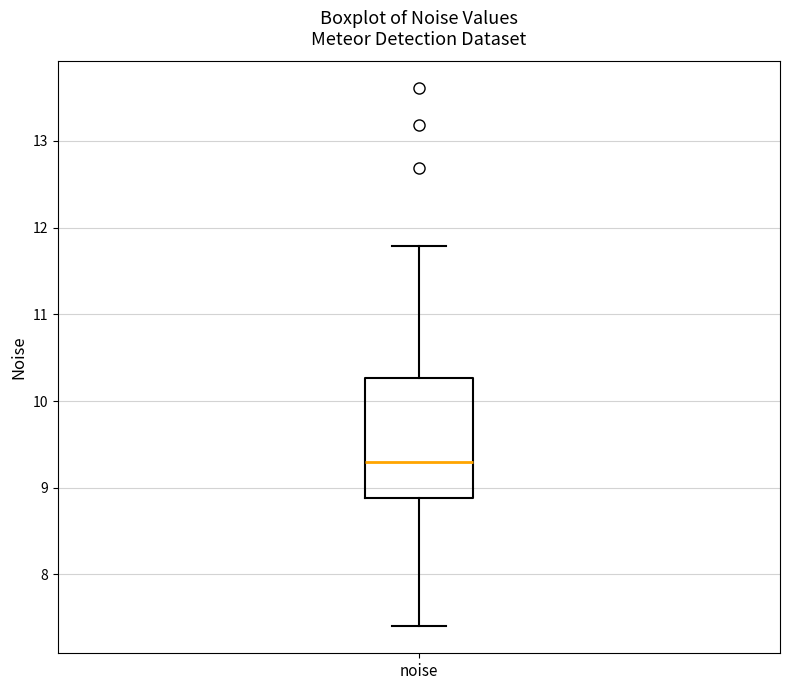

Where is the upper edge of the box for noise on the y-axis? The values are not printed on the chart, so give them approximately, as read against the axis.

10.3